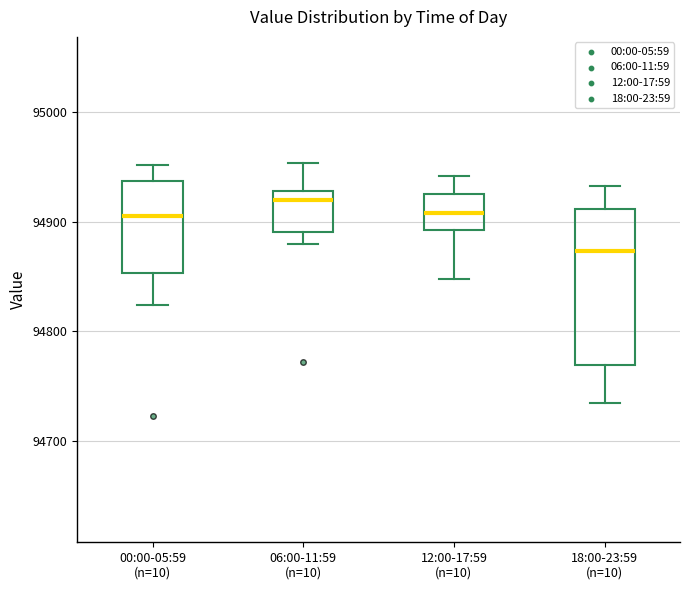

Reading left to right, read every box against the y-axis: the position of its median line, the range the box covers, and the ends of its whiskers. The values are not printed on the chart, so give them approximately, as read against the axis.

00:00-05:59 (n=10): median 94910, box 94850 to 94940, whiskers 94820 to 94950
06:00-11:59 (n=10): median 94920, box 94890 to 94930, whiskers 94880 to 94950
12:00-17:59 (n=10): median 94910, box 94890 to 94930, whiskers 94850 to 94940
18:00-23:59 (n=10): median 94870, box 94770 to 94910, whiskers 94730 to 94930